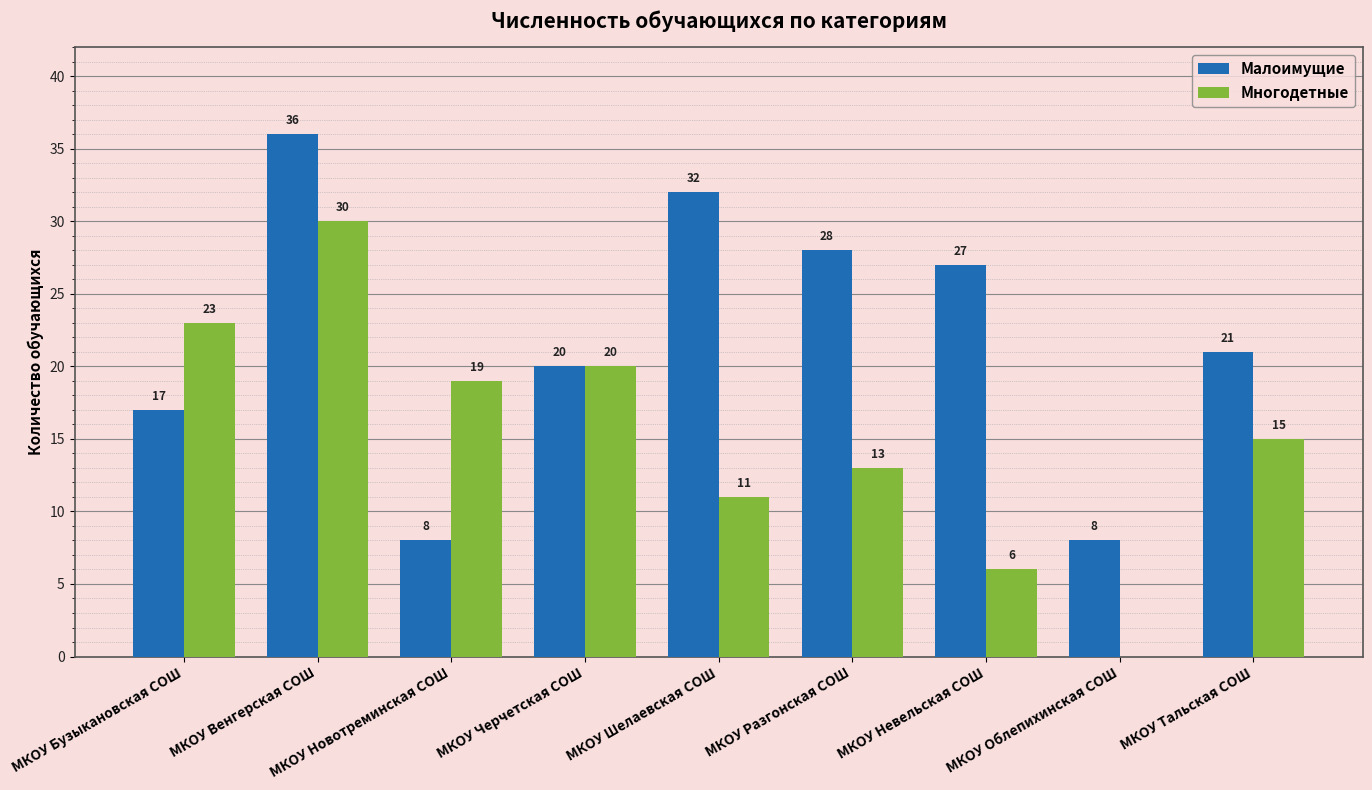

What is the sum of all Многодетные values?

137